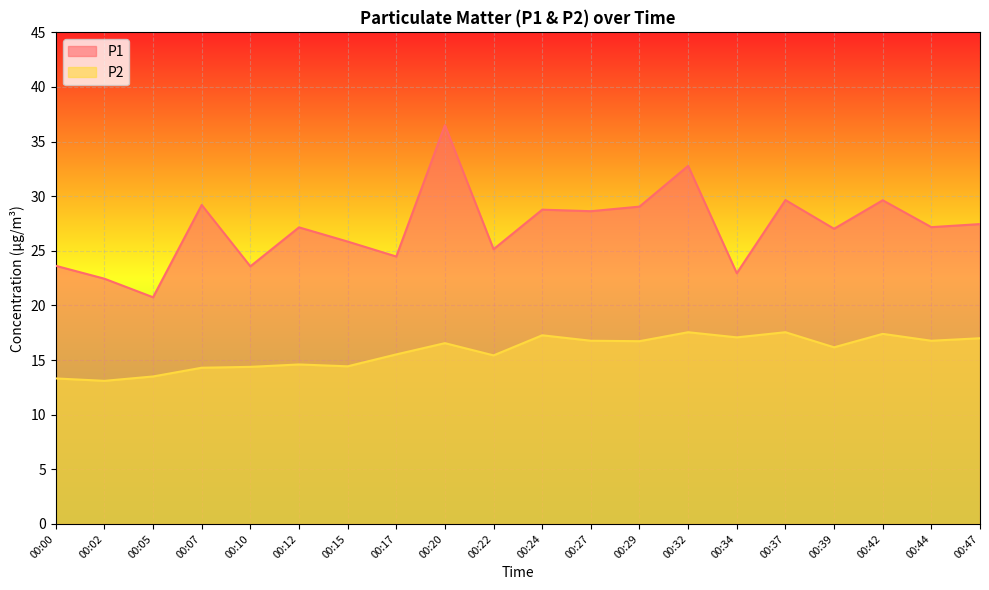

At 00:32, list the series in order from largest to smallest.

P1, P2